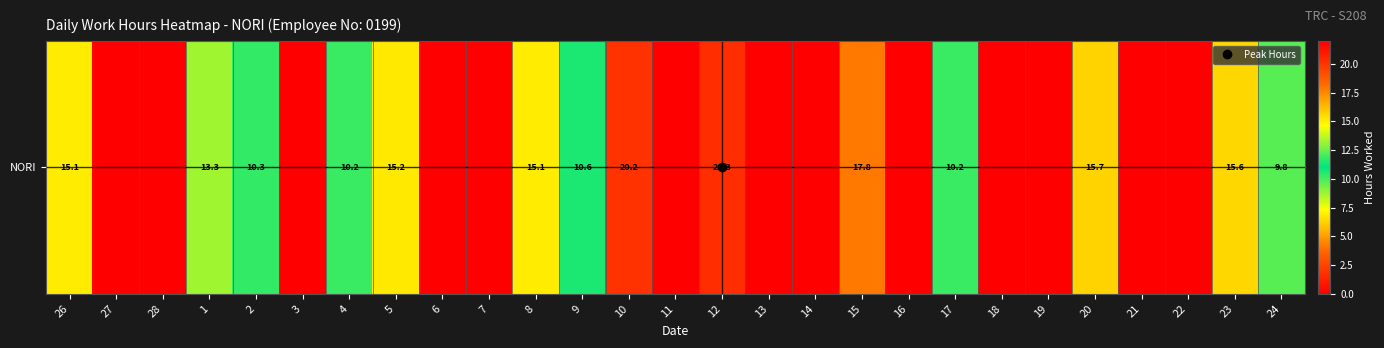

How many data points are less than 9?

13